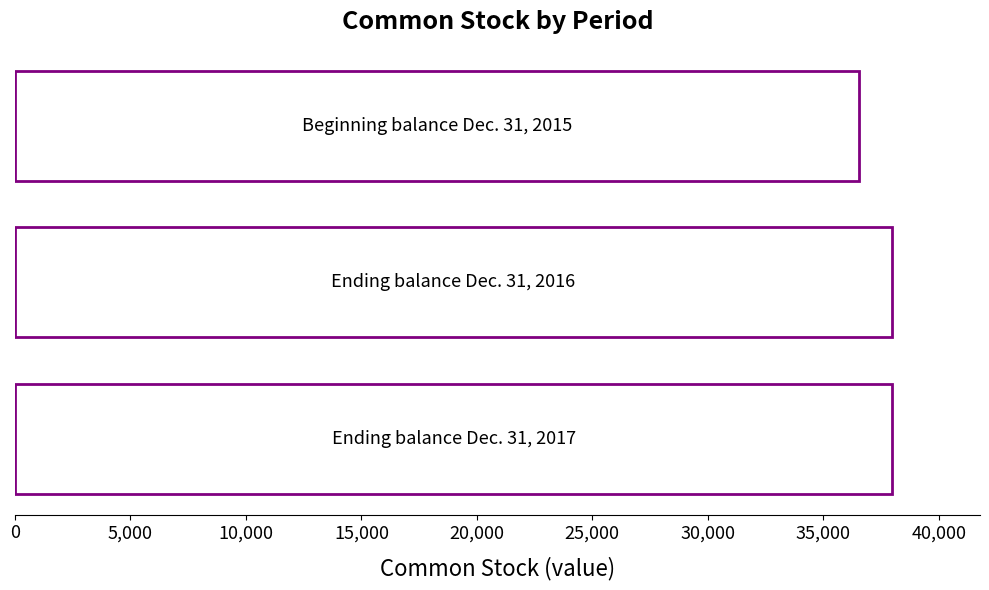

What is the value of the 1st bar from the top?

36540